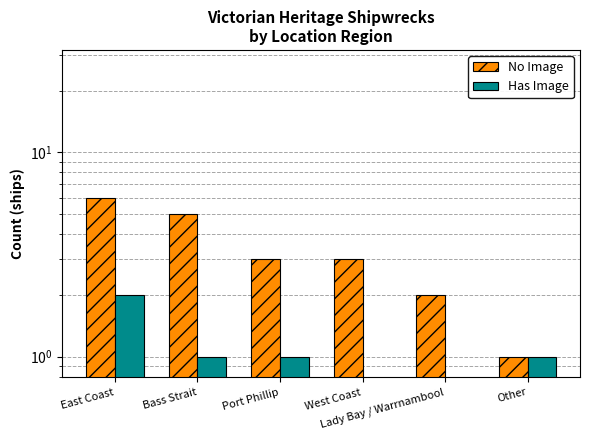

What position from the right is Lady Bay / Warrnambool?

2